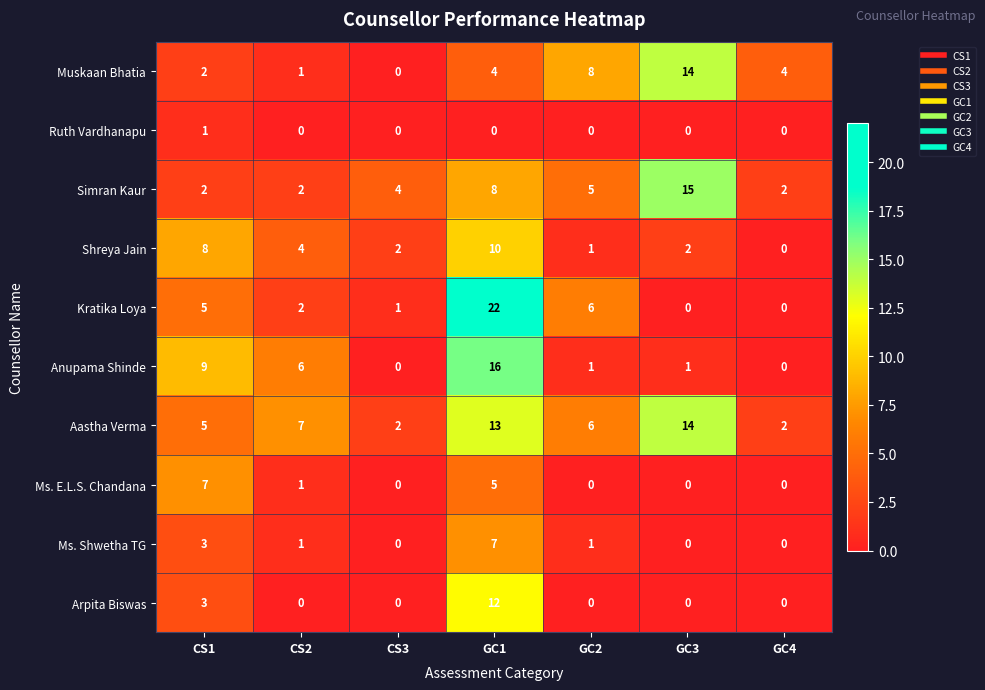

At which category is the sum across all series the highest?

GC1